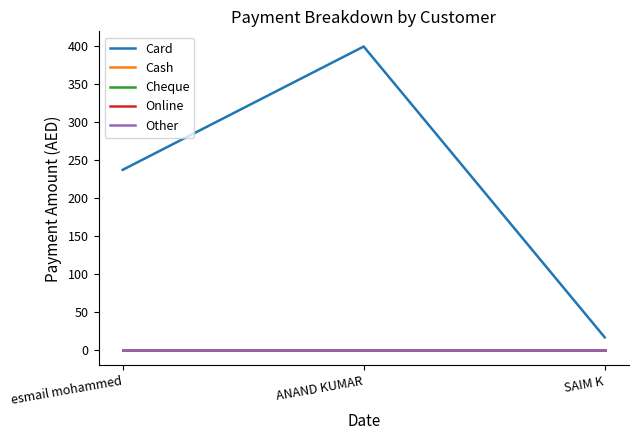

Does the chart have visible grid lines?

No